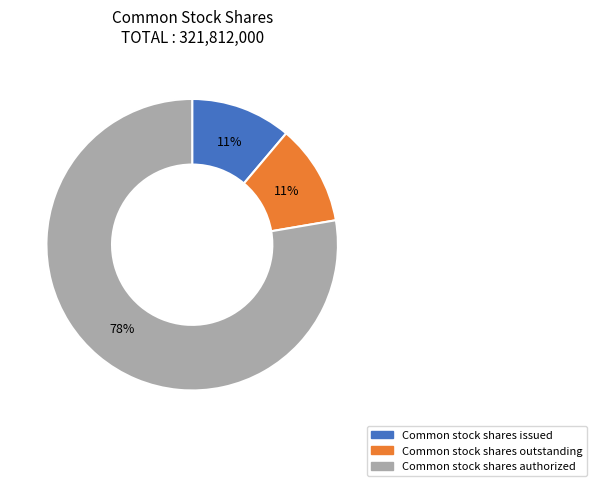

Which category has the biggest portion of the pie?

Common stock shares authorized